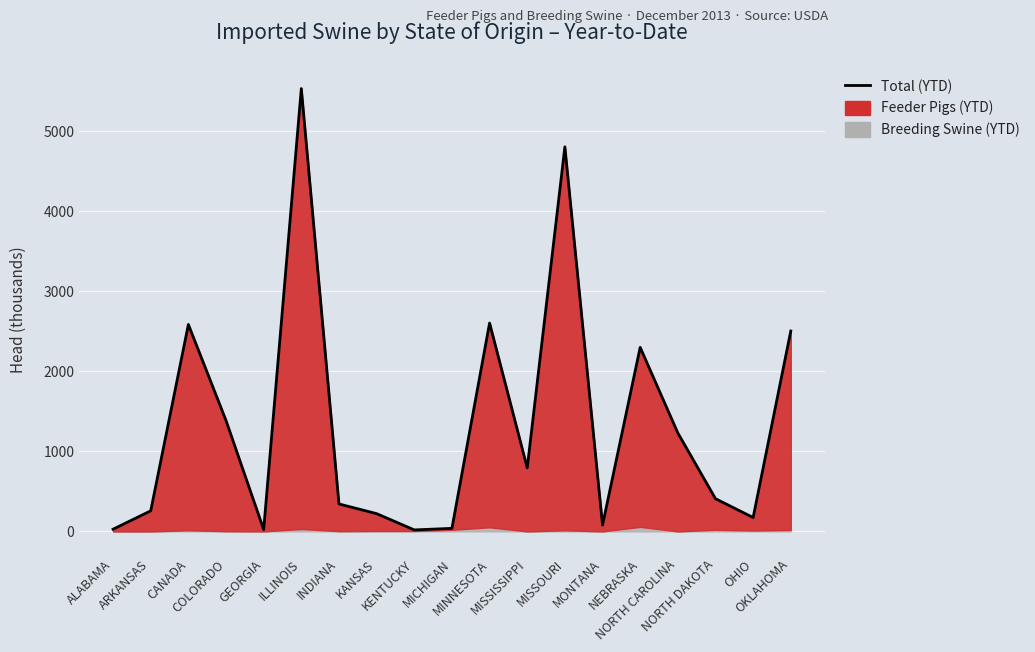

How many interior local peaks (higher than both neighbors) does the data have?

5